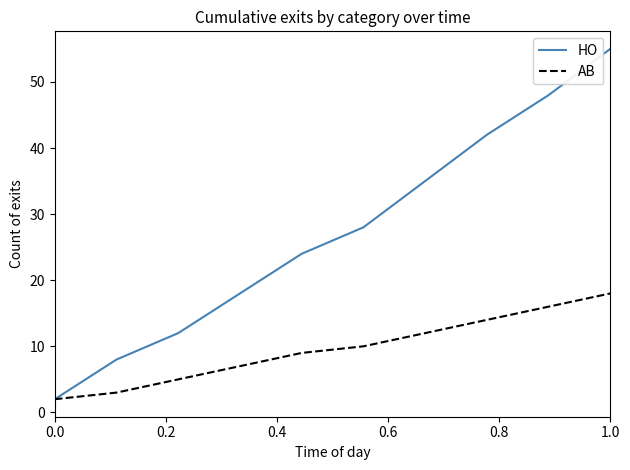

Which series has the widest spread of values?

HO